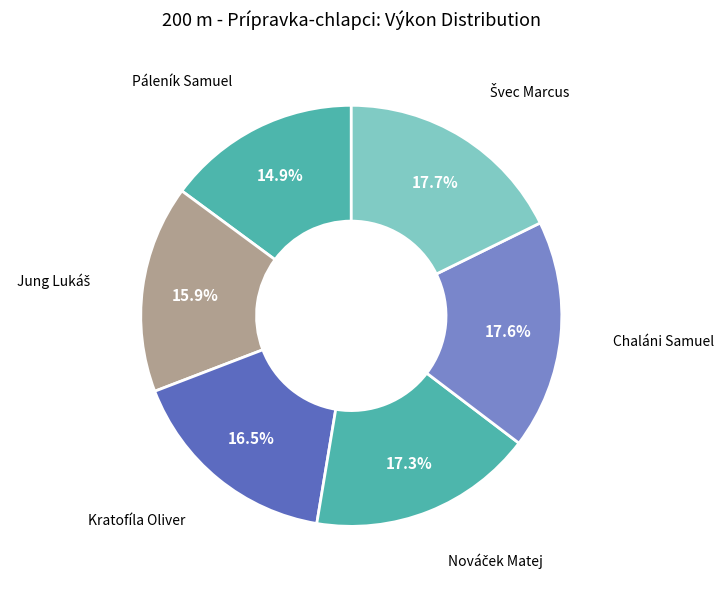

How many slices are in this pie chart?

6